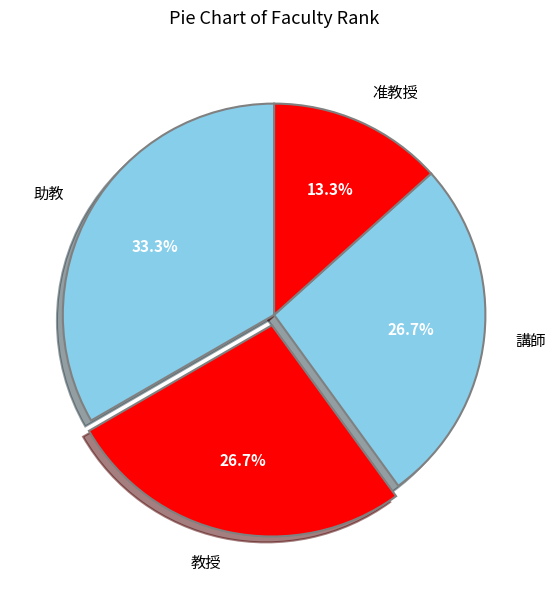

Count the number of slices in the pie.

4